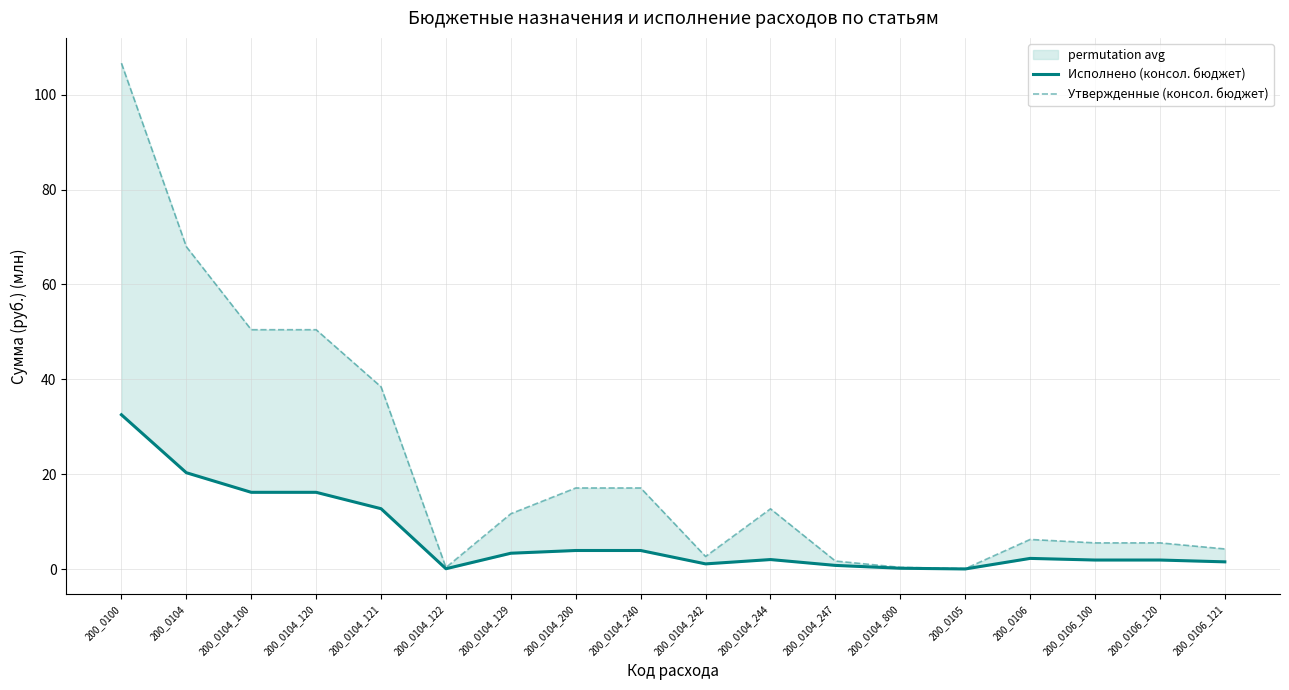

At which category is the sum across all series the highest?

200_0100